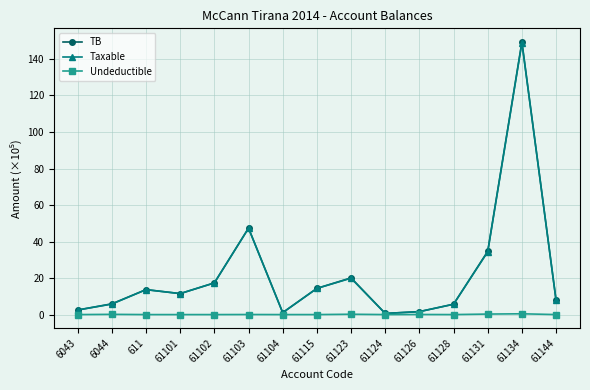

How many data points in TB are above 11?

8